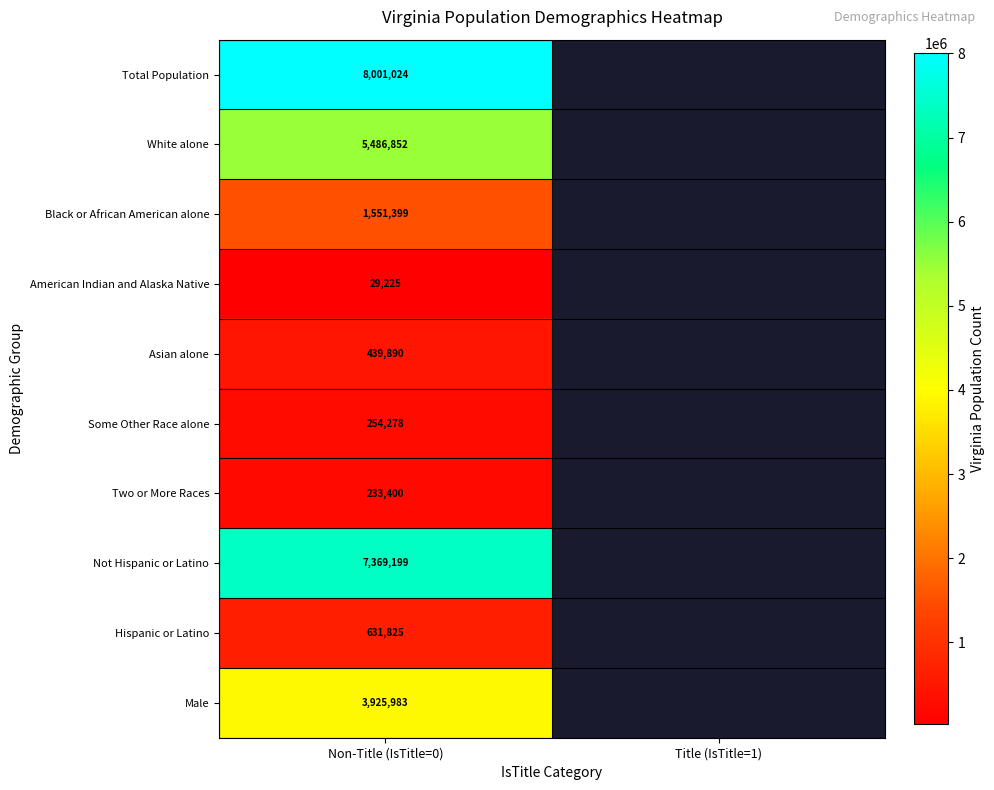

True or false: Total Population has a value of 3802485 at Non-Title (IsTitle=0).

False